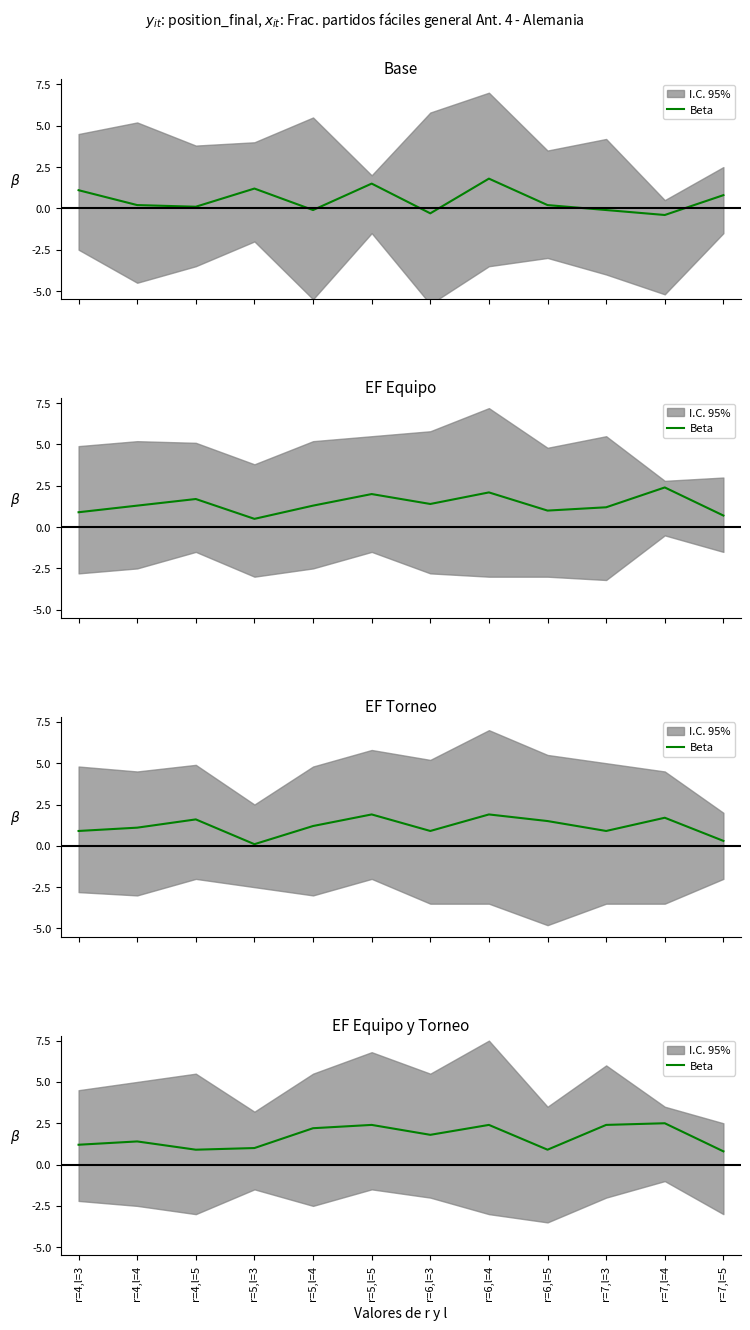

At which label is the value closest to 1?

r=5,l=3